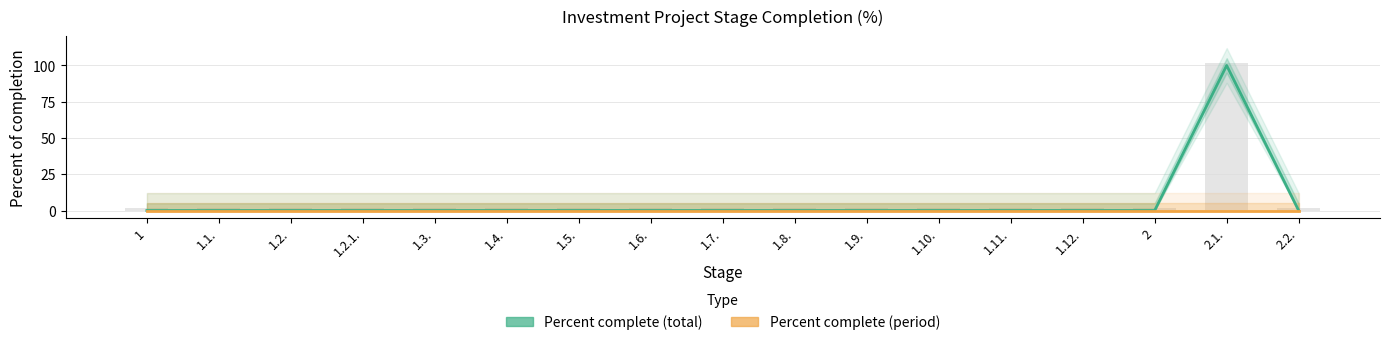

At which category is the sum across all series the highest?

2.1.